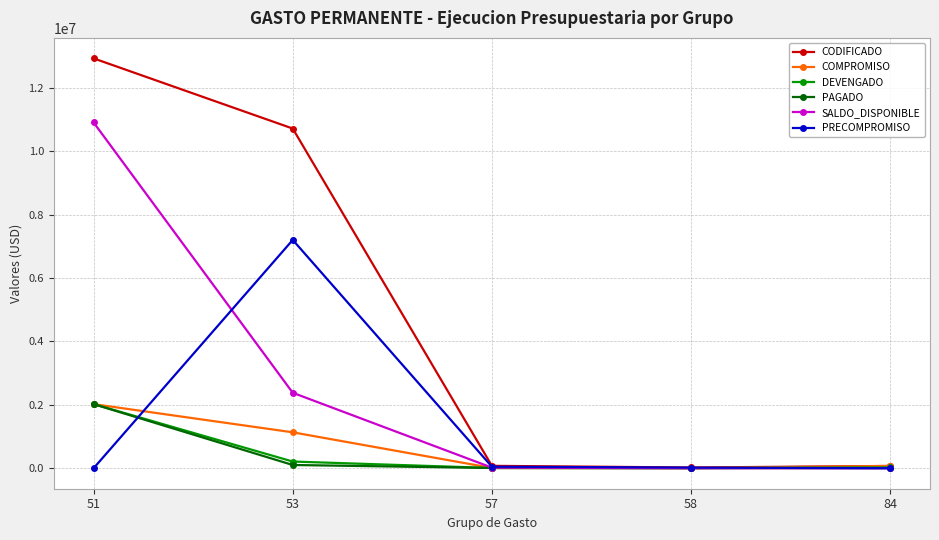

True or false: COMPROMISO has more than 1 points higher than both neighbors.

False